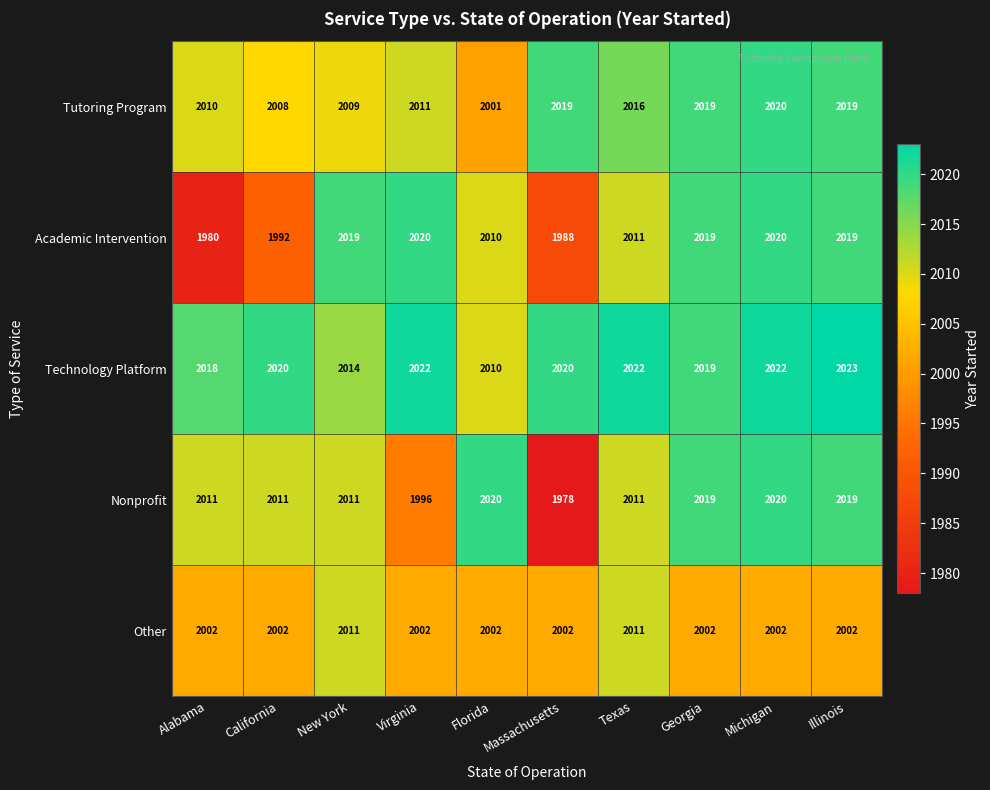

Which series has the largest total across all categories?

Technology Platform